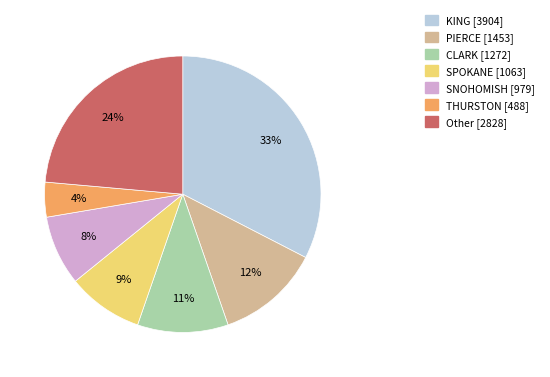

Combined, do Other and SNOHOMISH account for over 50%?

No